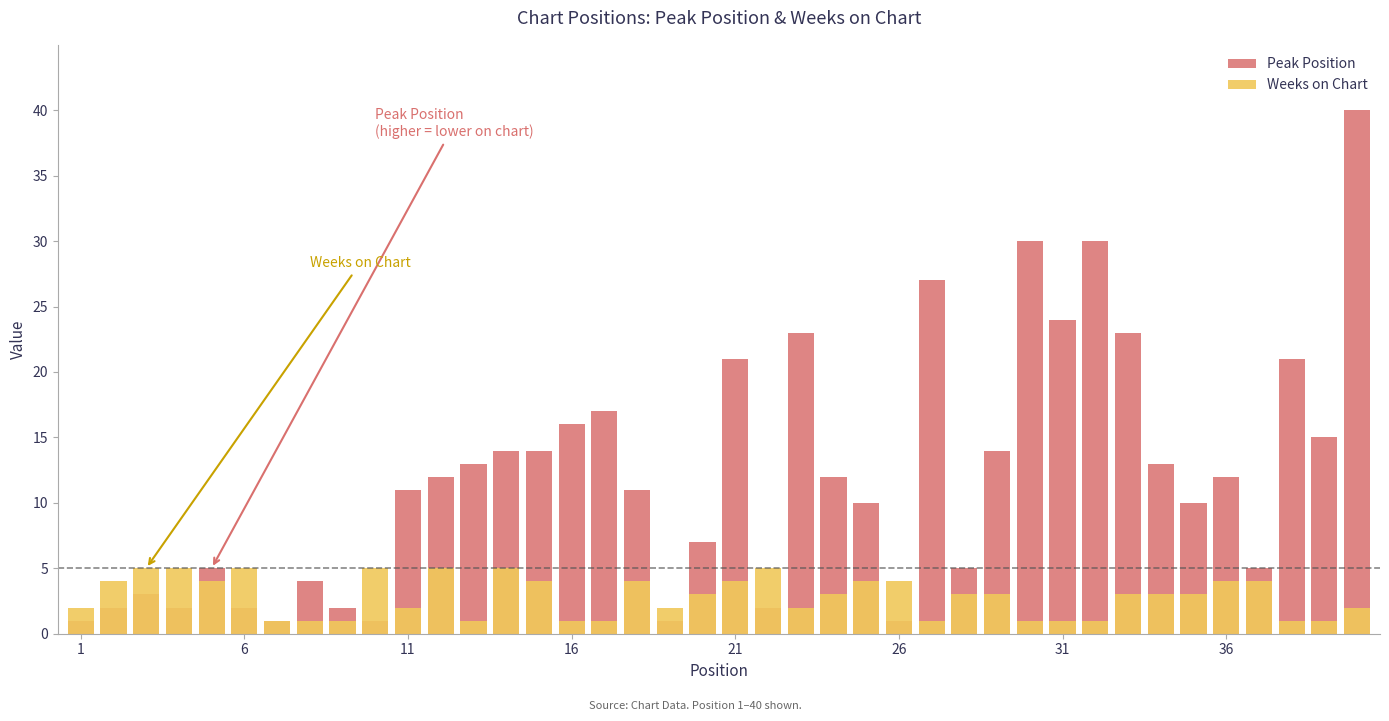

List the series in order of their peak value, highest first.

Peak Position, Weeks on Chart